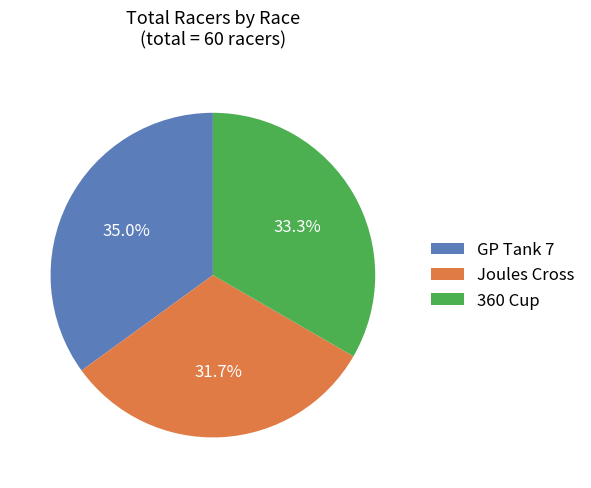

What is the largest slice in the pie chart?

GP Tank 7